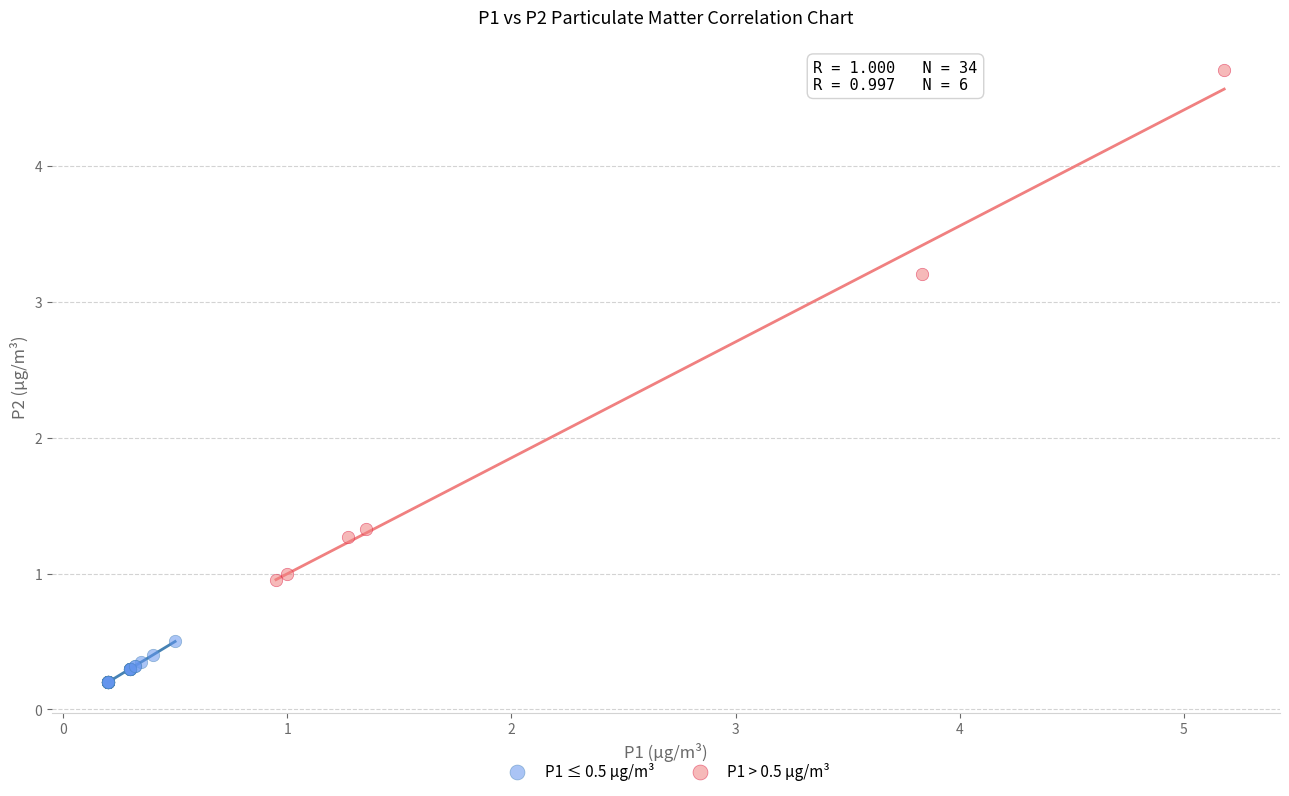

Which series has the largest Y range (max minus min)?

P1 > 0.5 µg/m³